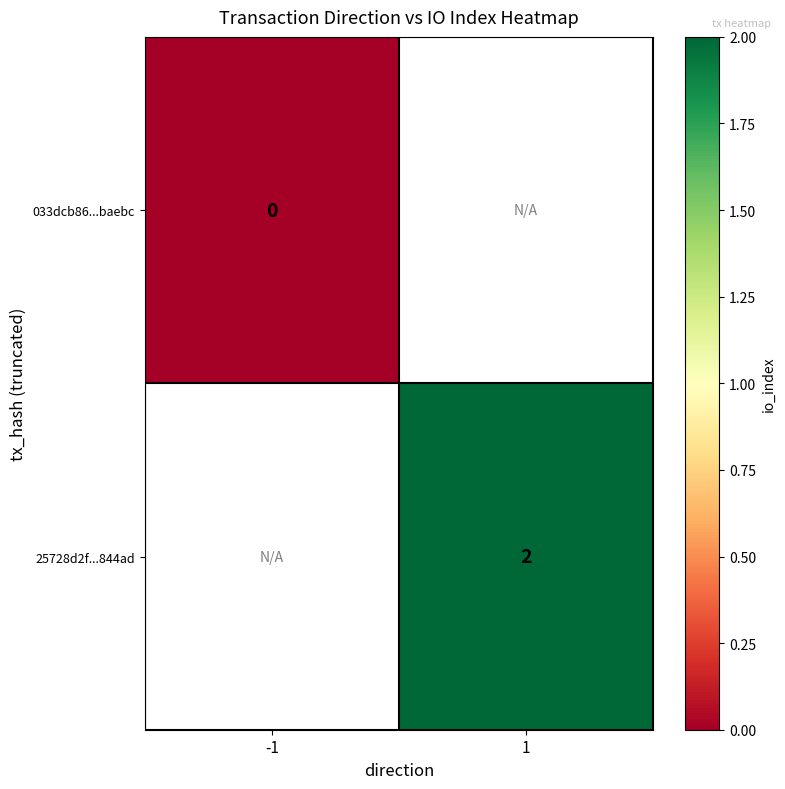

Is it true that 25728d2f...844ad equals 3 at 1?

False